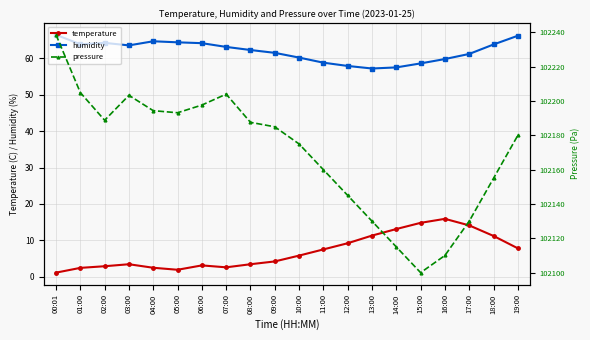

Where is the first local minimum for temperature?

05:00